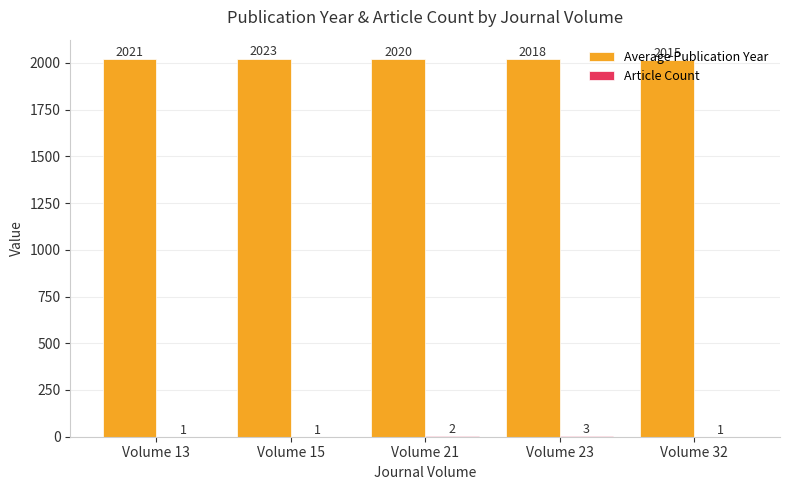

True or false: Average Publication Year has a value of 1037.3 at Volume 23.

False